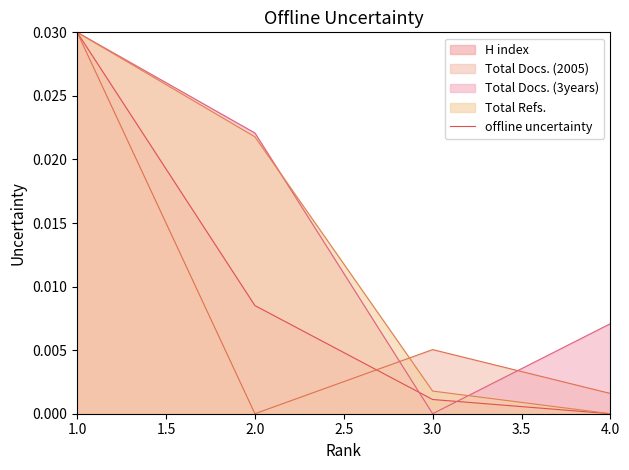

Which series changed the most between 1.0 and 2.0?

Total Docs. (2005)